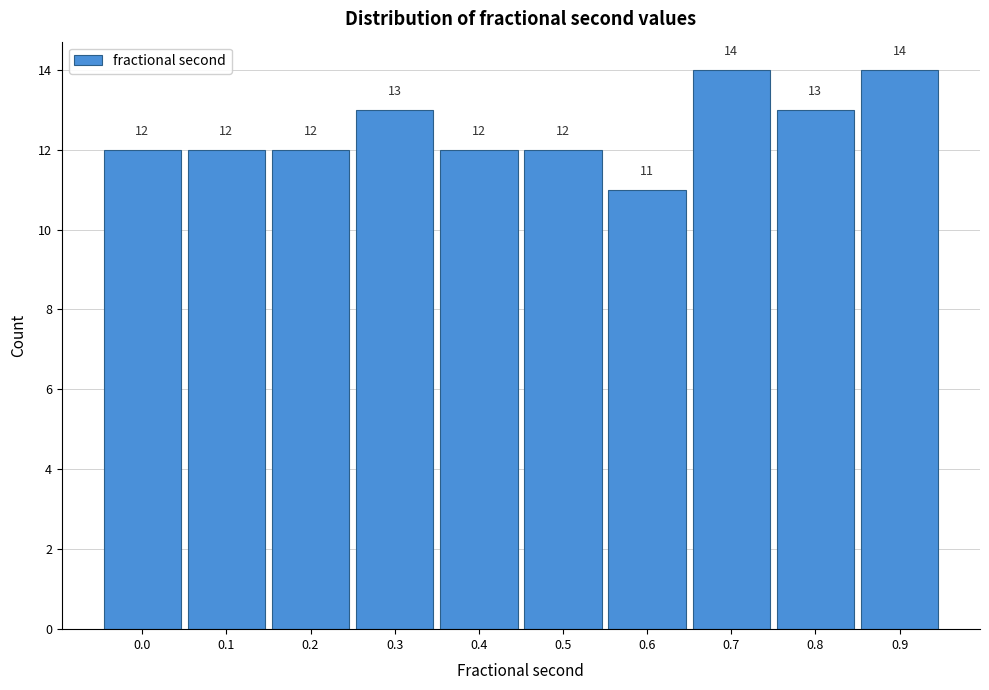

Reading left to right, list all the values displayed in this chart.

12	12	12	13	12	12	11	14	13	14